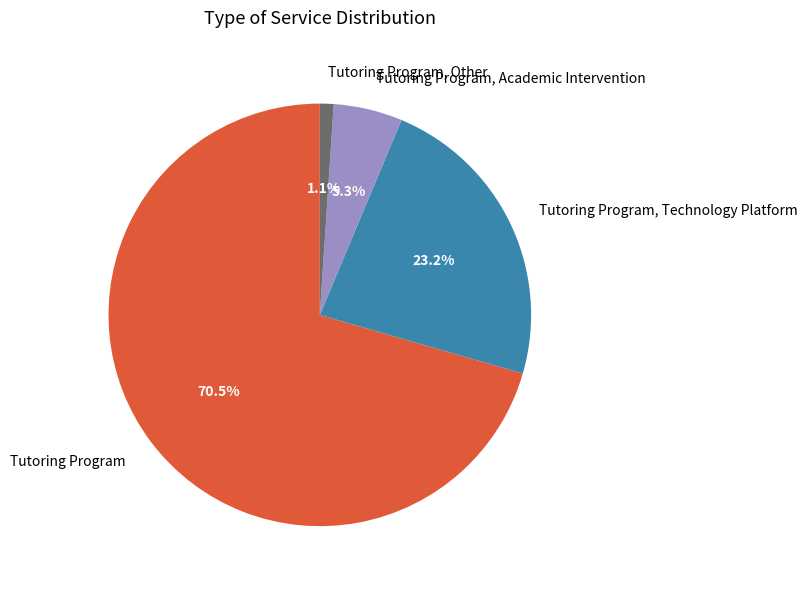

To the nearest percent, what percentage of the pie is Tutoring Program, Academic Intervention?

5%